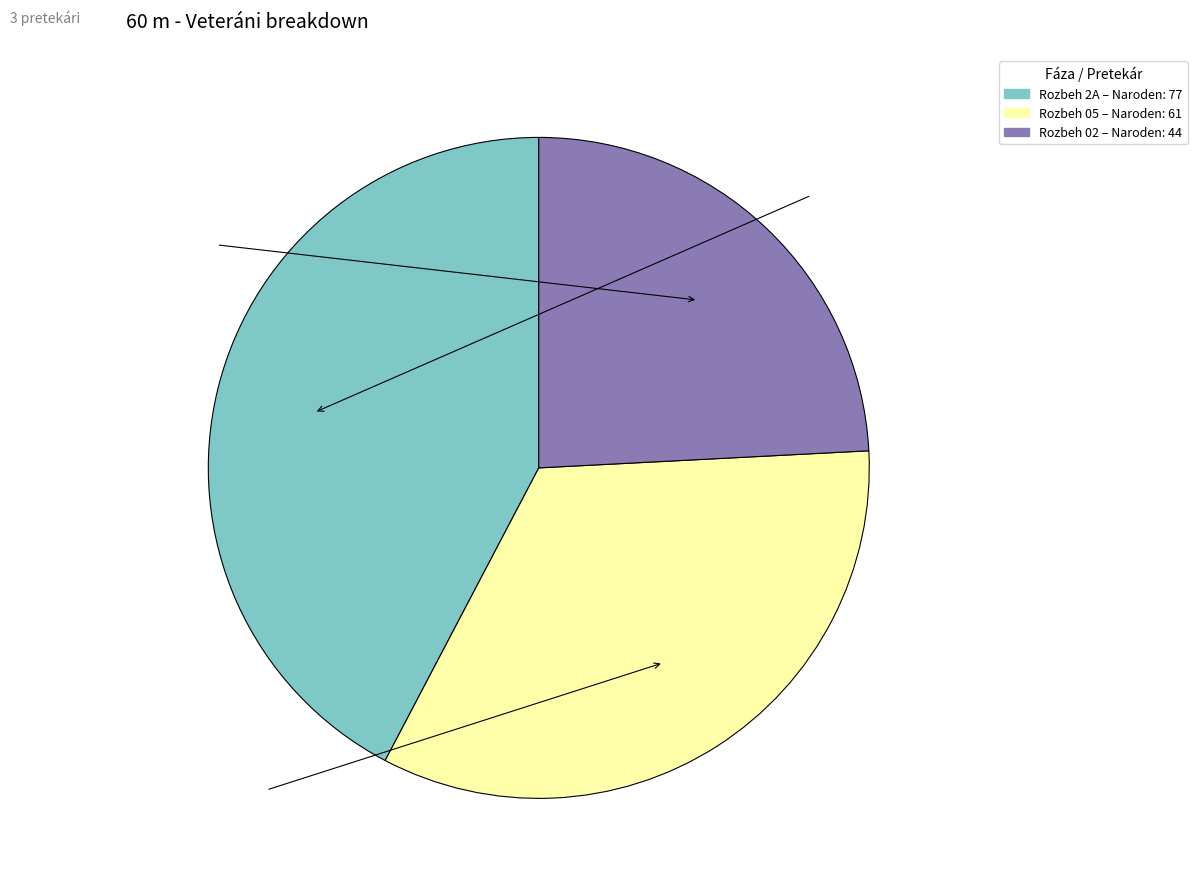

Does any single category account for the majority?

No